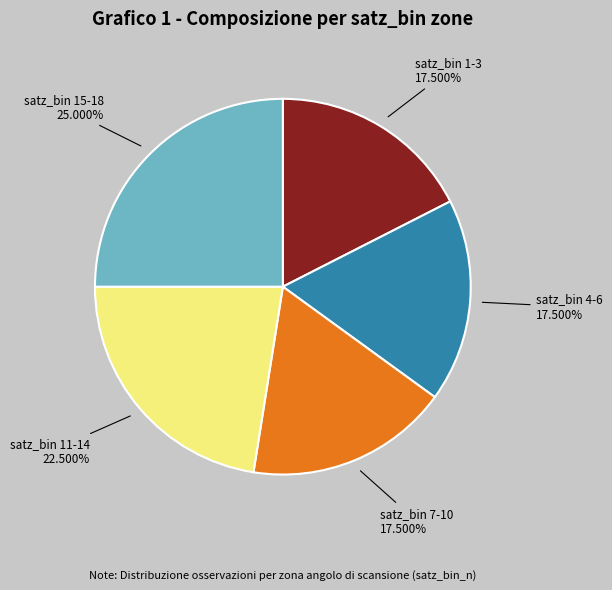

Is there a majority slice in this chart?

No